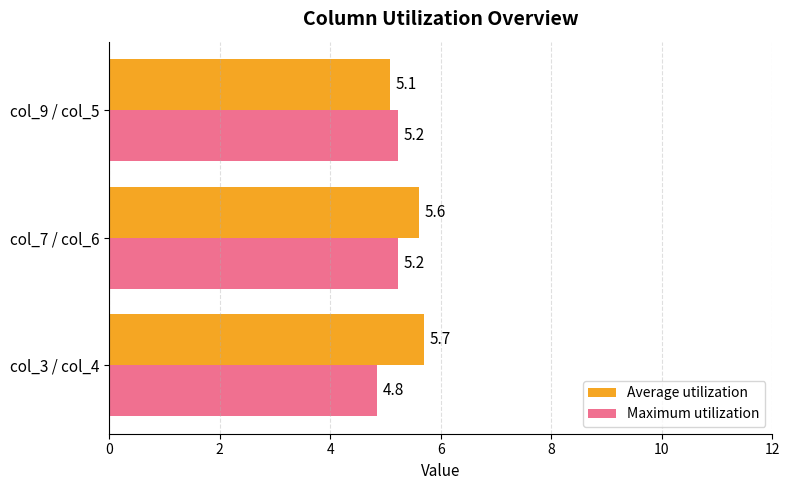

What is the difference between the maximum and minimum values in the Average utilization series?

0.6